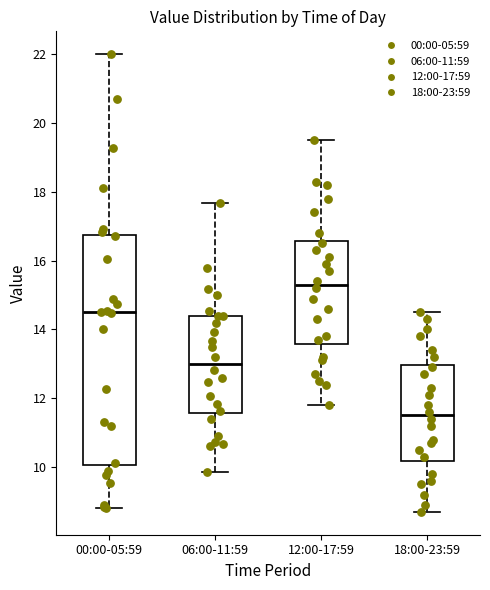

Where does the upper whisker of the box for 06:00-11:59 end on the y-axis? The values are not printed on the chart, so give them approximately, as read against the axis.

17.6